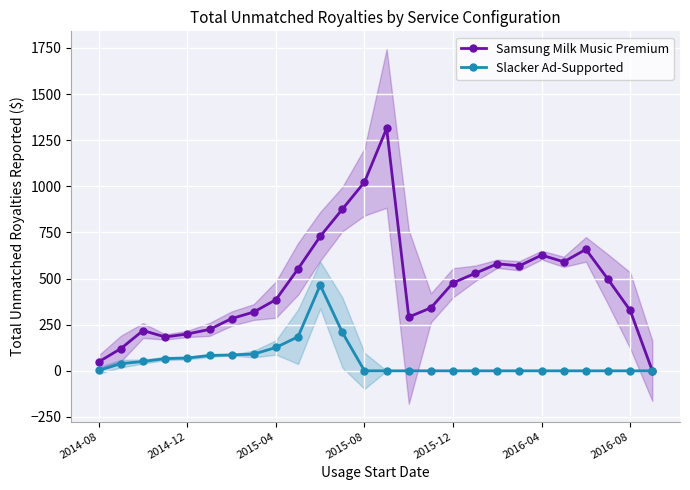

True or false: Samsung Milk Music Premium has more than 1 points higher than both neighbors.

True